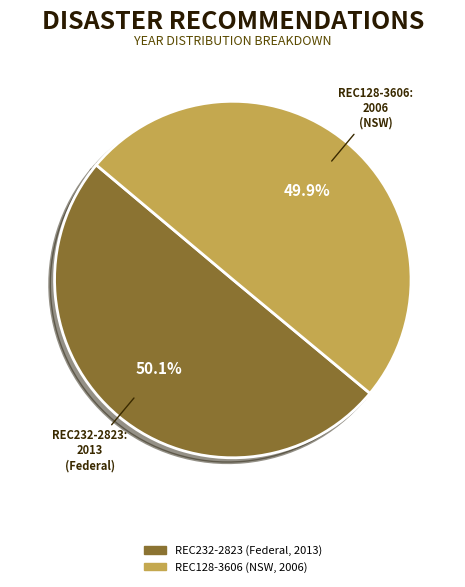

Is there a majority slice in this chart?

Yes